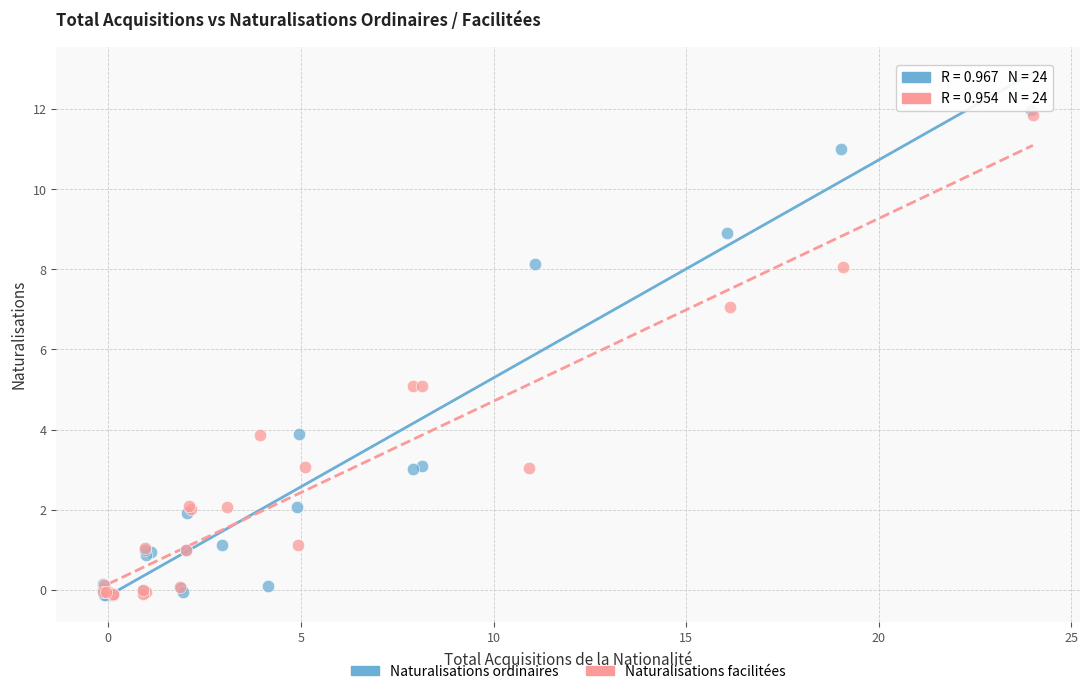

Which series has the widest spread of Y values?

Naturalisations ordinaires